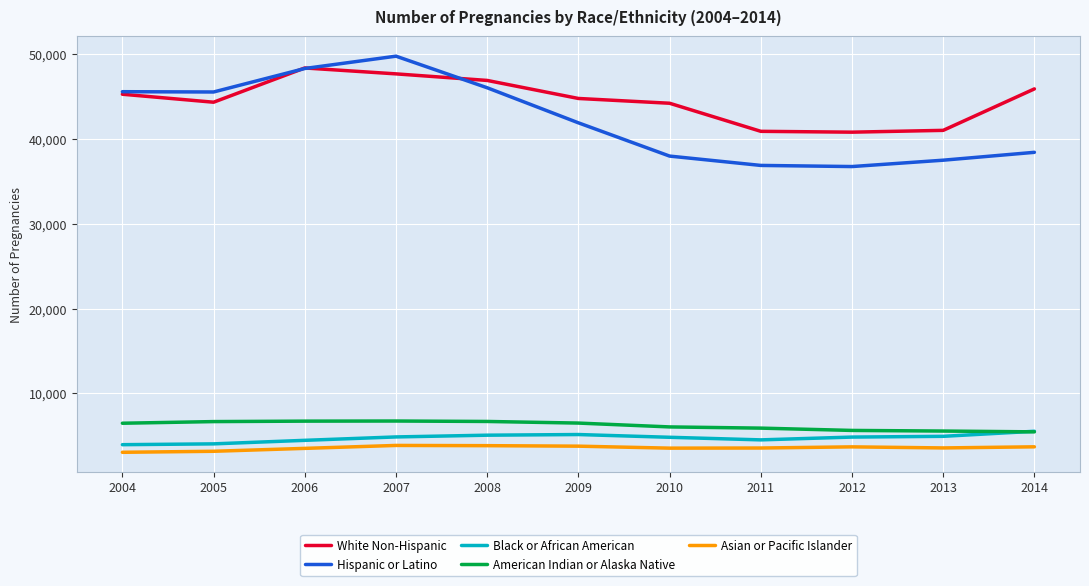

At which label does Asian or Pacific Islander first exceed 3589?

2007